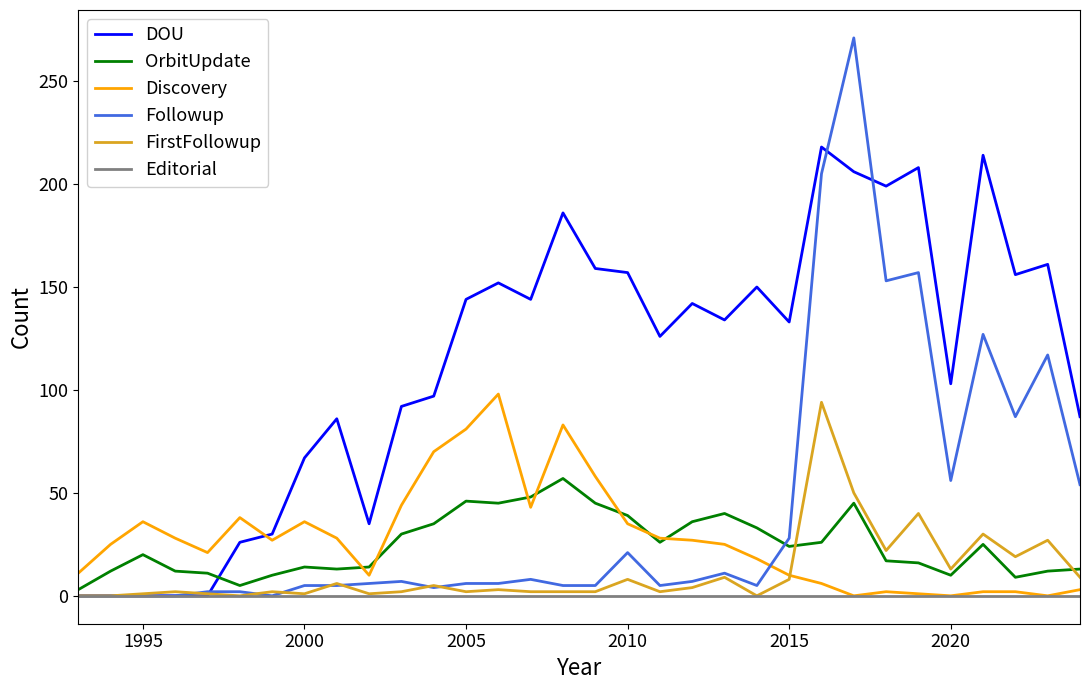

Which series has the largest total across all categories?

DOU